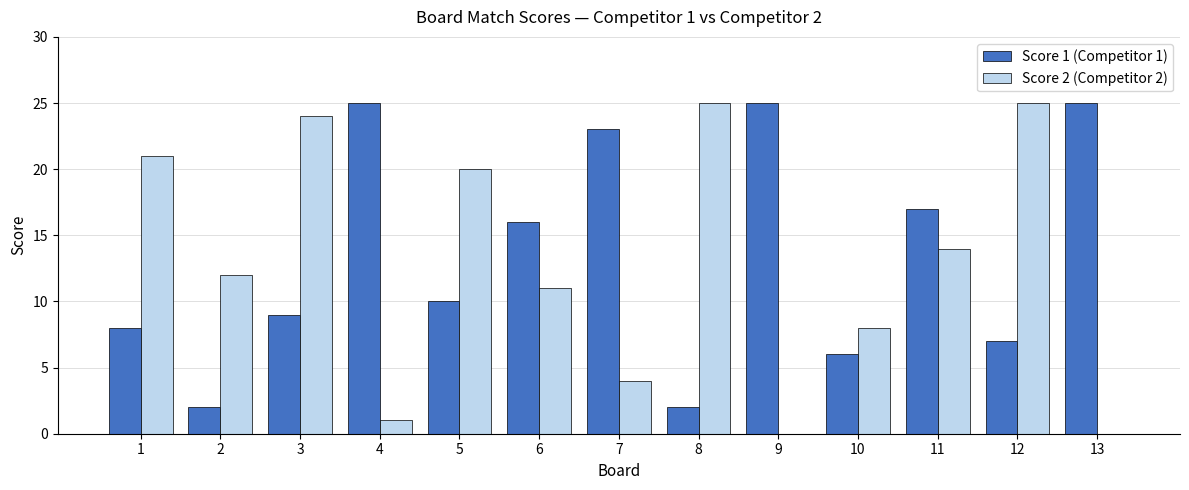

How many groups of bars are there?

13